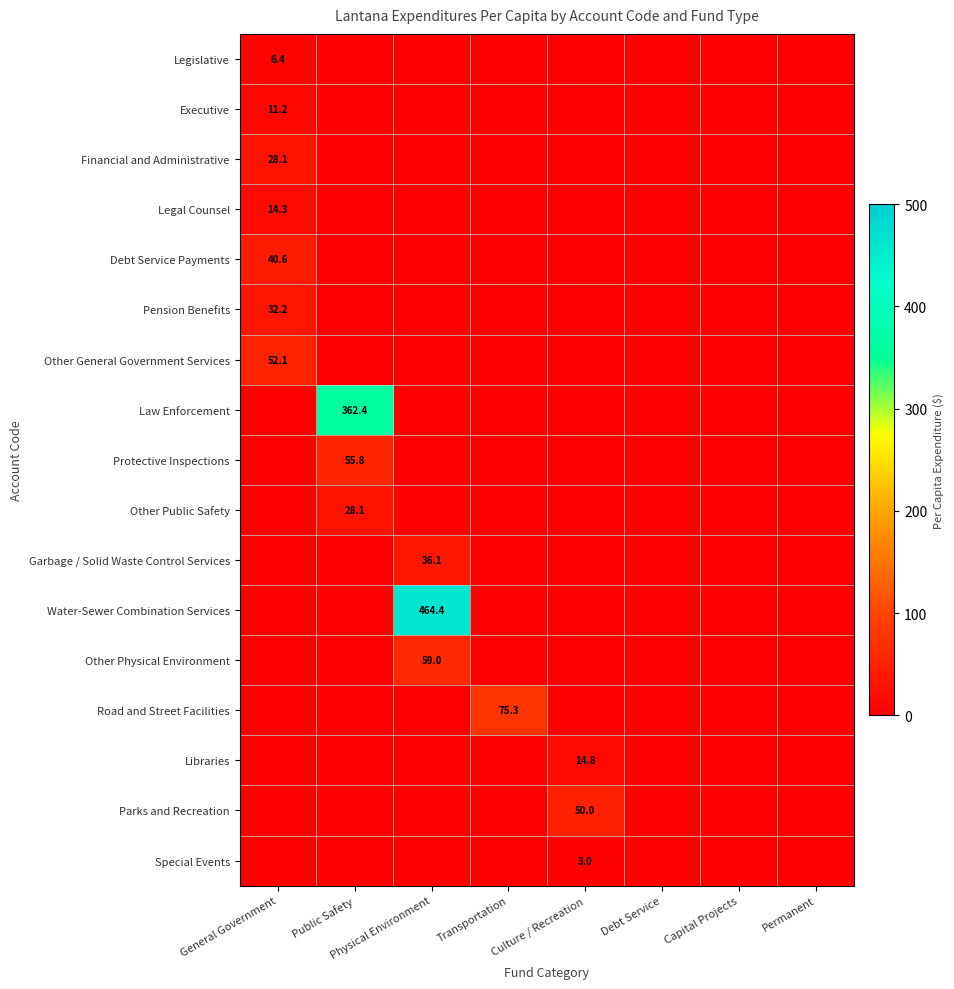

Is the value of Water-Sewer Combination Services at Public Safety greater than the value of Debt Service Payments at Capital Projects?

No